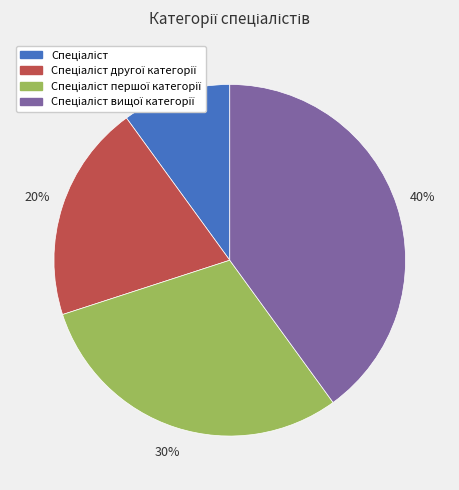

Is there a majority slice in this chart?

No